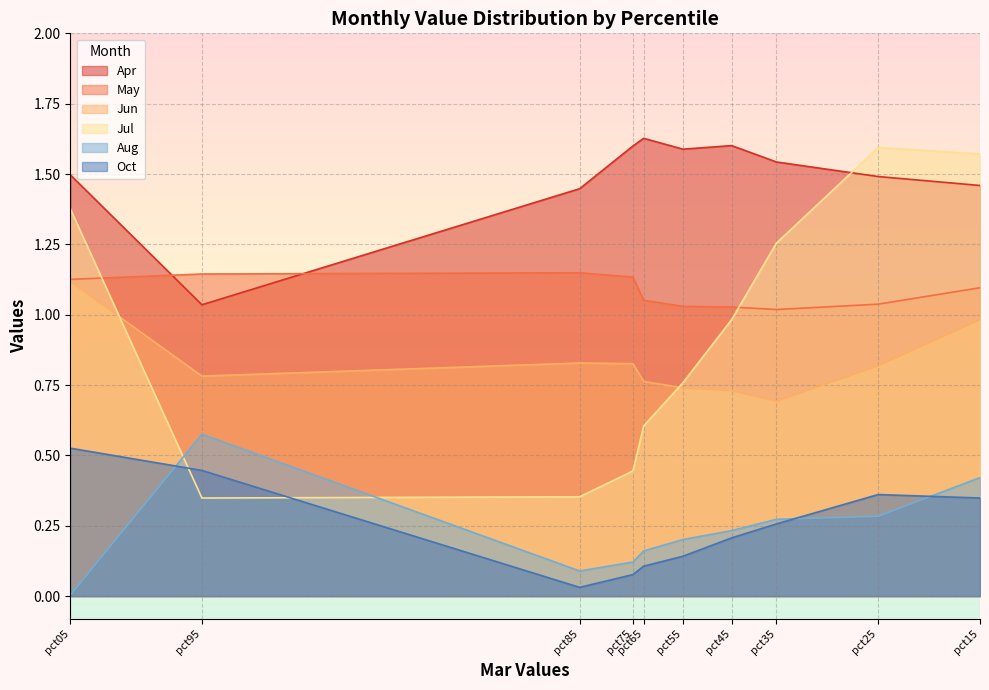

What is the average value of the Aug series?

0.2